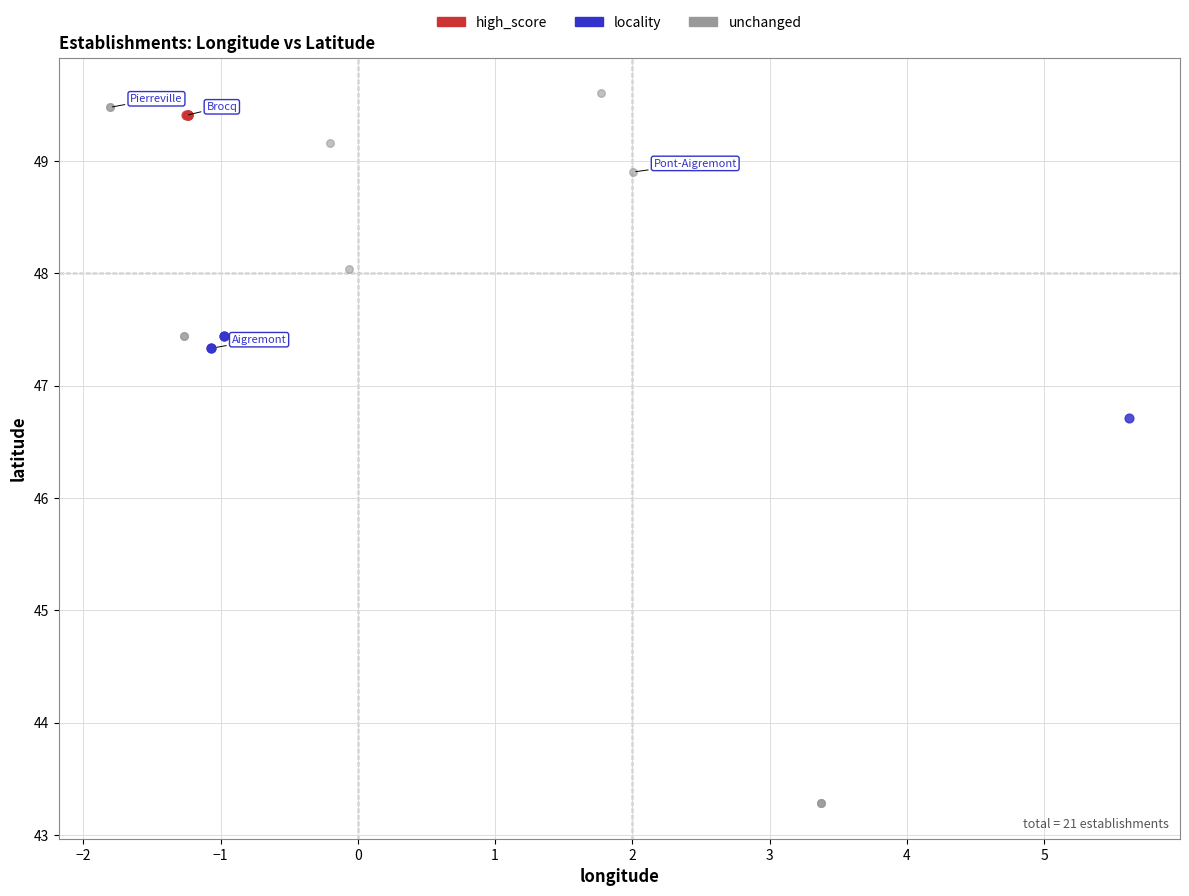

Which series has the largest Y range (max minus min)?

unchanged